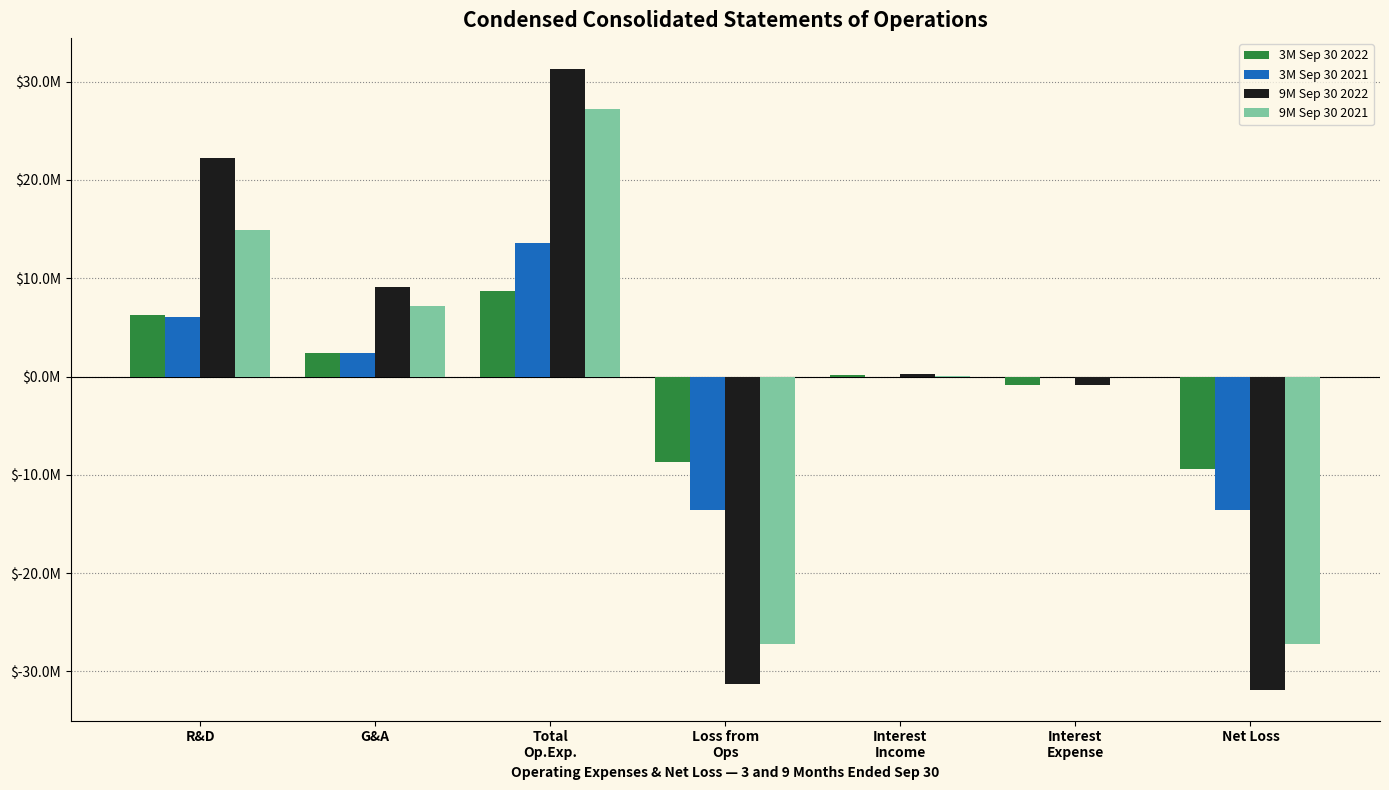

Are the bars horizontal?

No